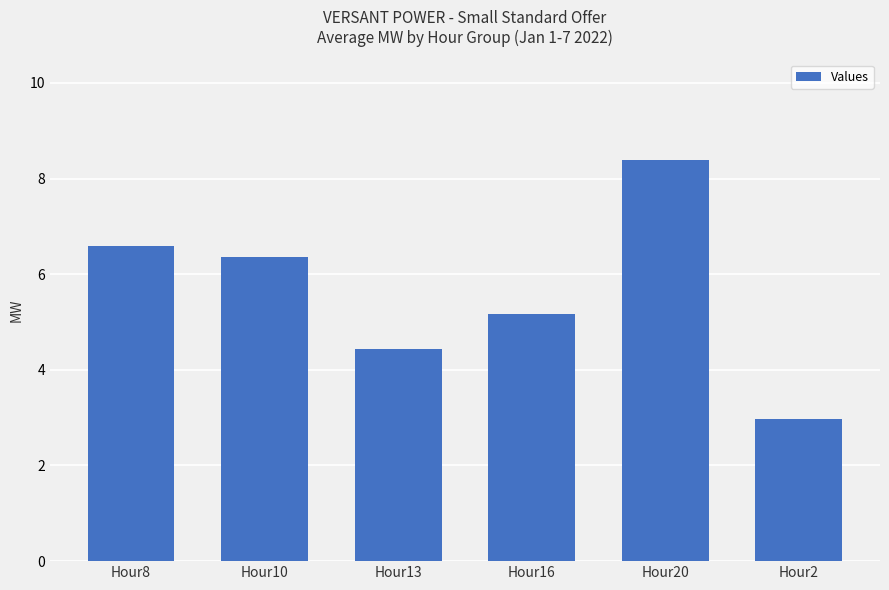

True or false: the data shows 4.4 at Hour8.

False